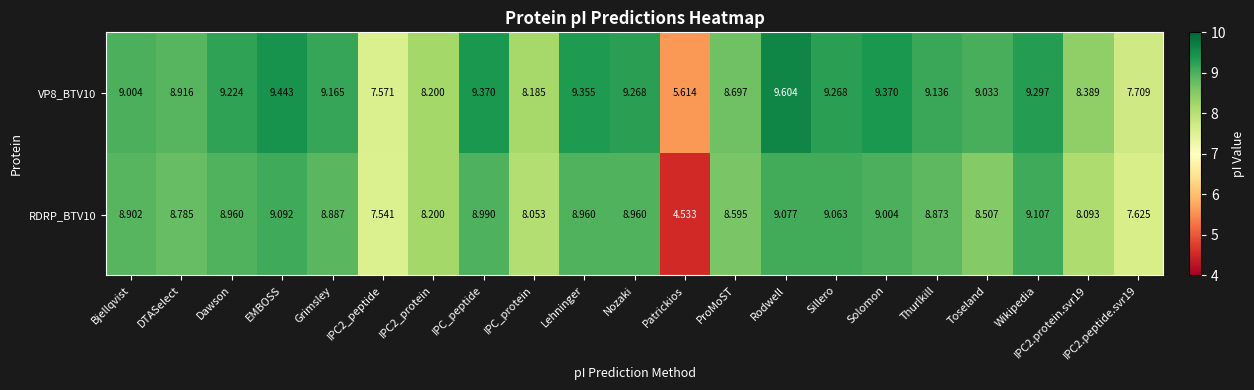

At which category is the sum across all series the highest?

Rodwell